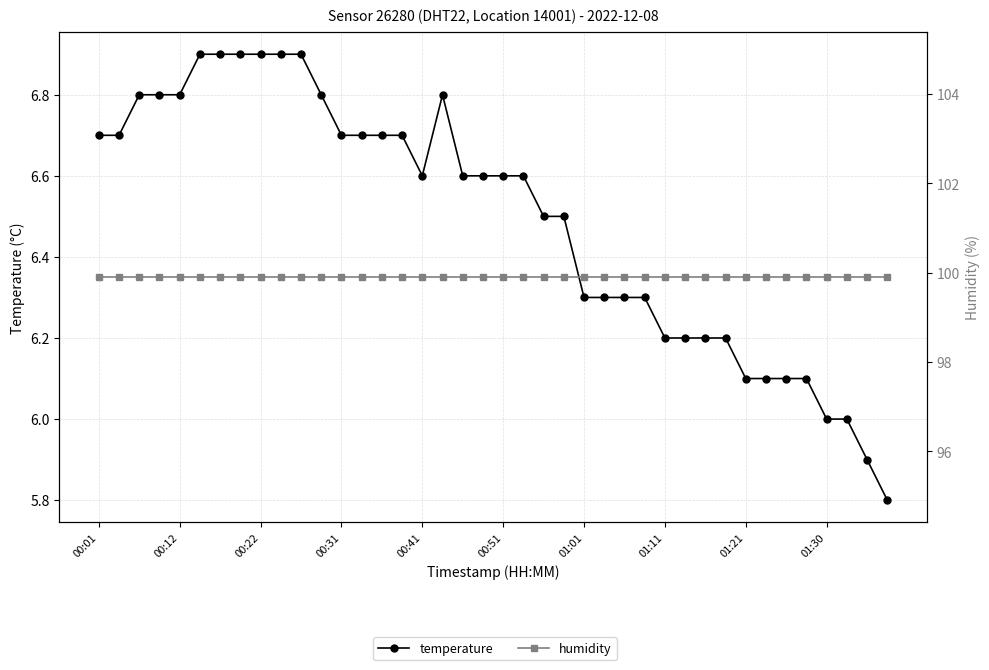

Rank the series at 38 from highest to lowest value.

humidity, temperature